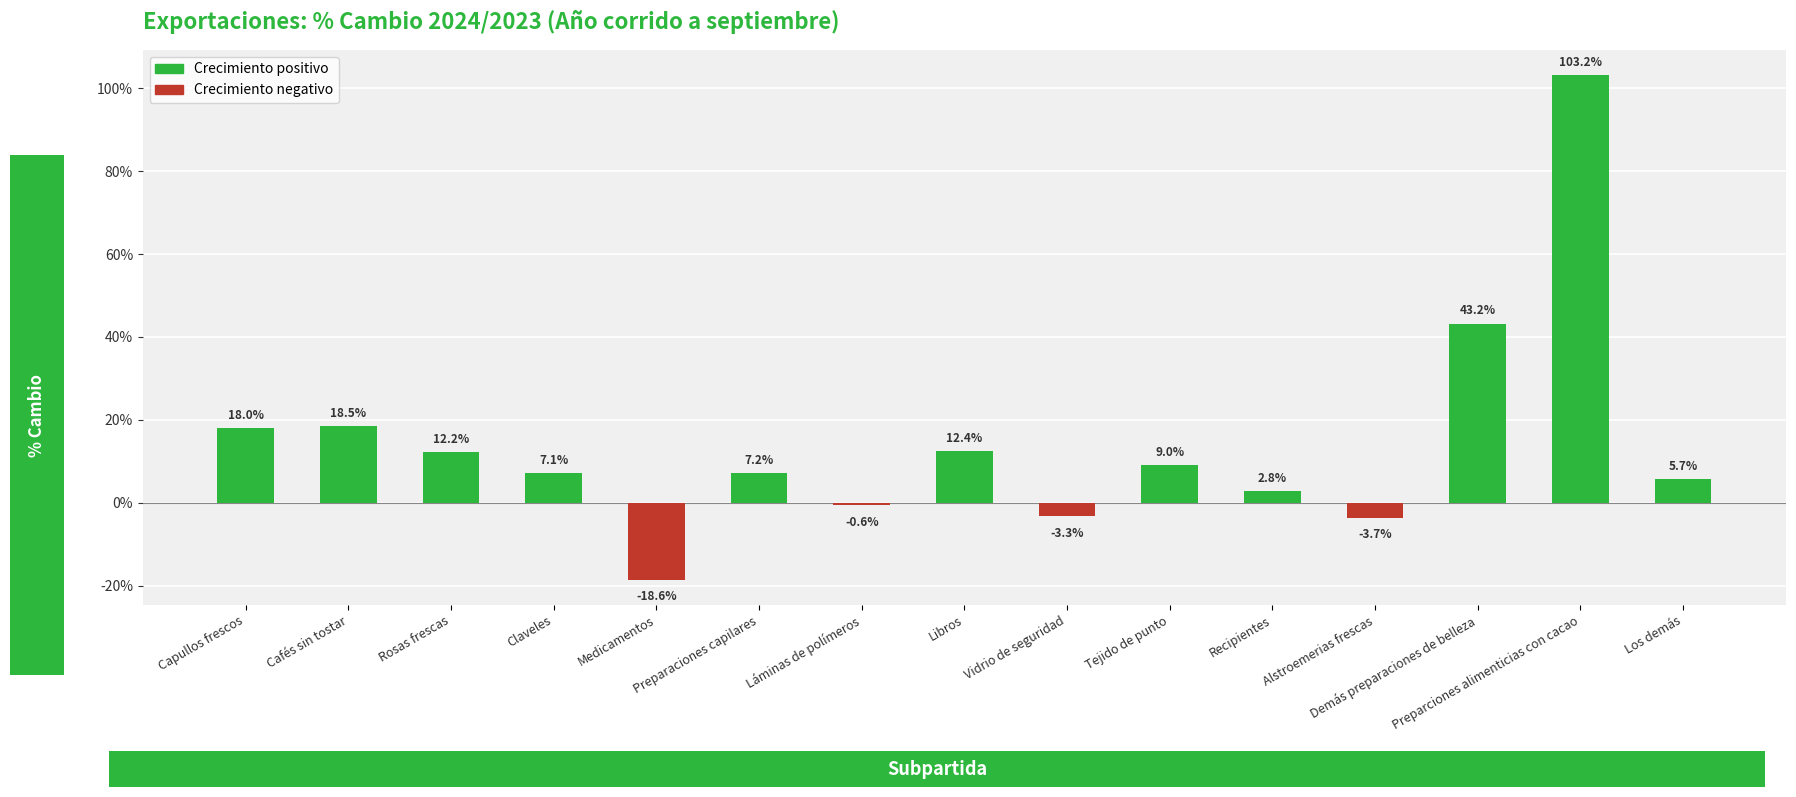

What is the label of the 4th bar from the left?

Claveles